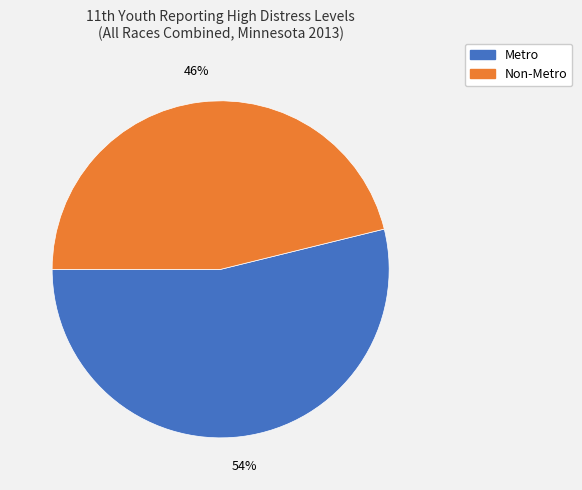

To the nearest percent, what is the difference between the Metro and Non-Metro slice percentages?

8%